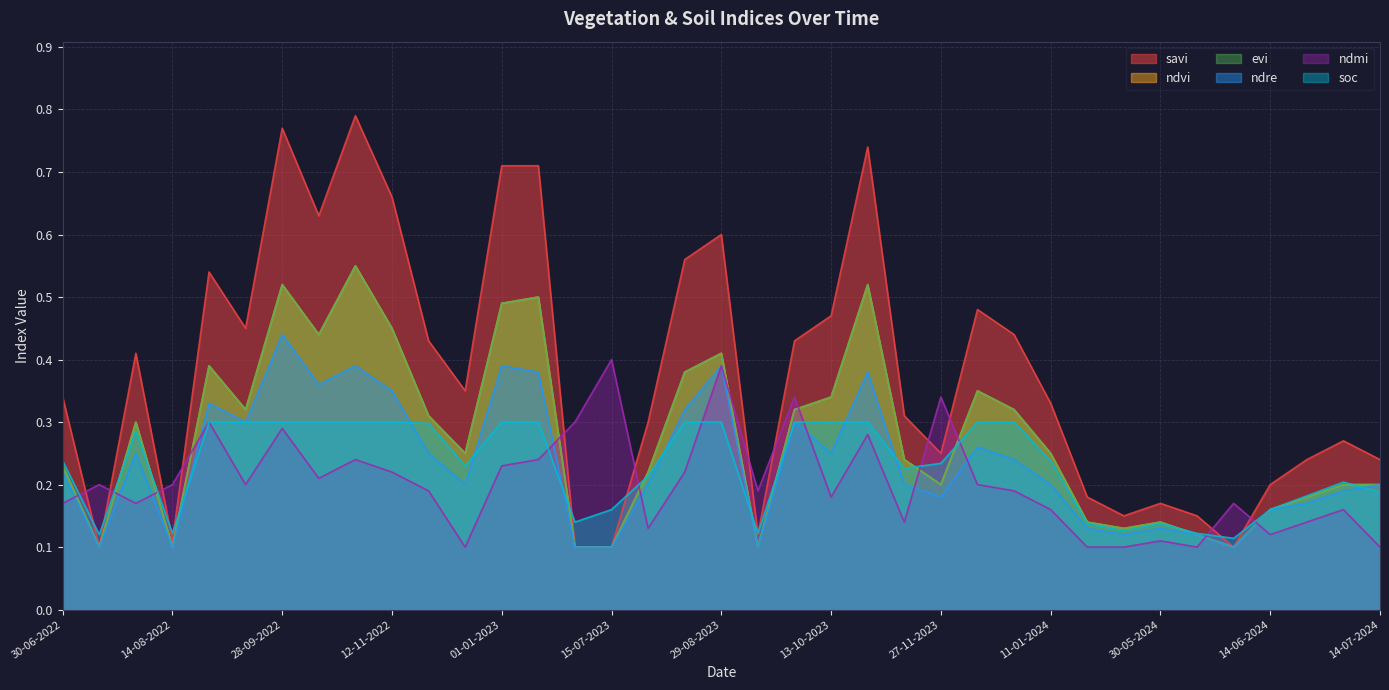

What are all the series names shown in the legend?

savi, ndvi, evi, ndre, ndmi, soc